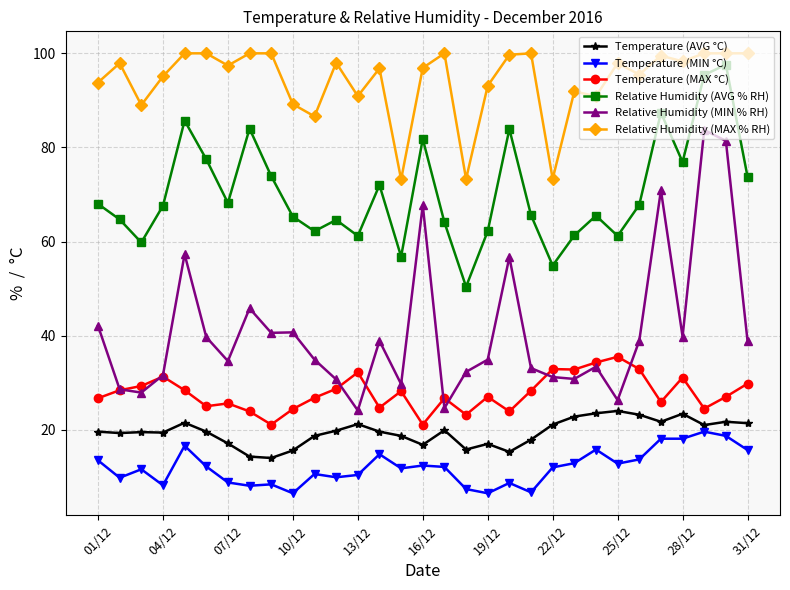

What is the value of the Relative Humidity (AVG % RH) point at the 8th from the left?

84.0